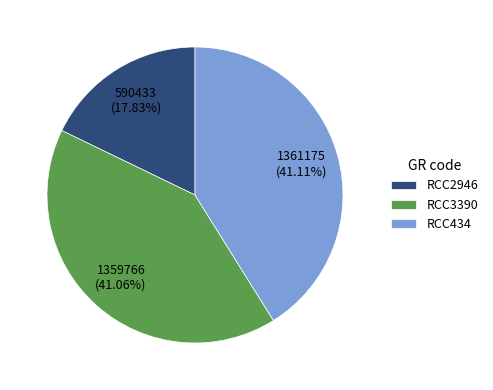

To the nearest percent, what percentage of the pie is RCC3390?

41%